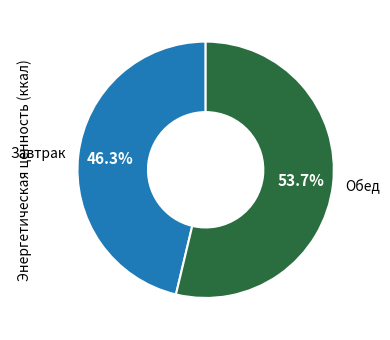

Rank the categories by value from highest to lowest.

Обед, Завтрак